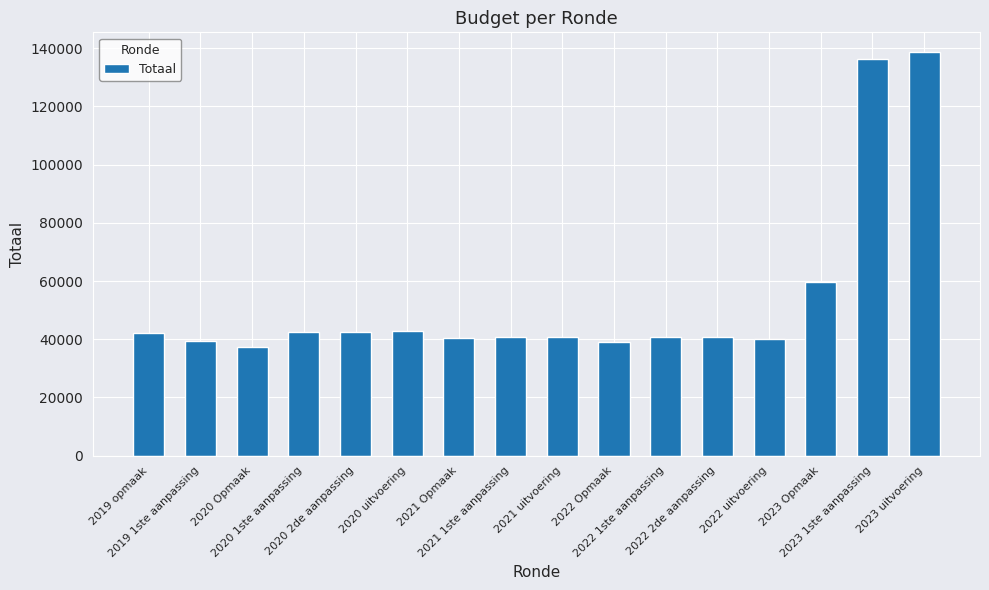

What is the difference between the values at 2022 Opmaak and 2020 2de aanpassing?

3536